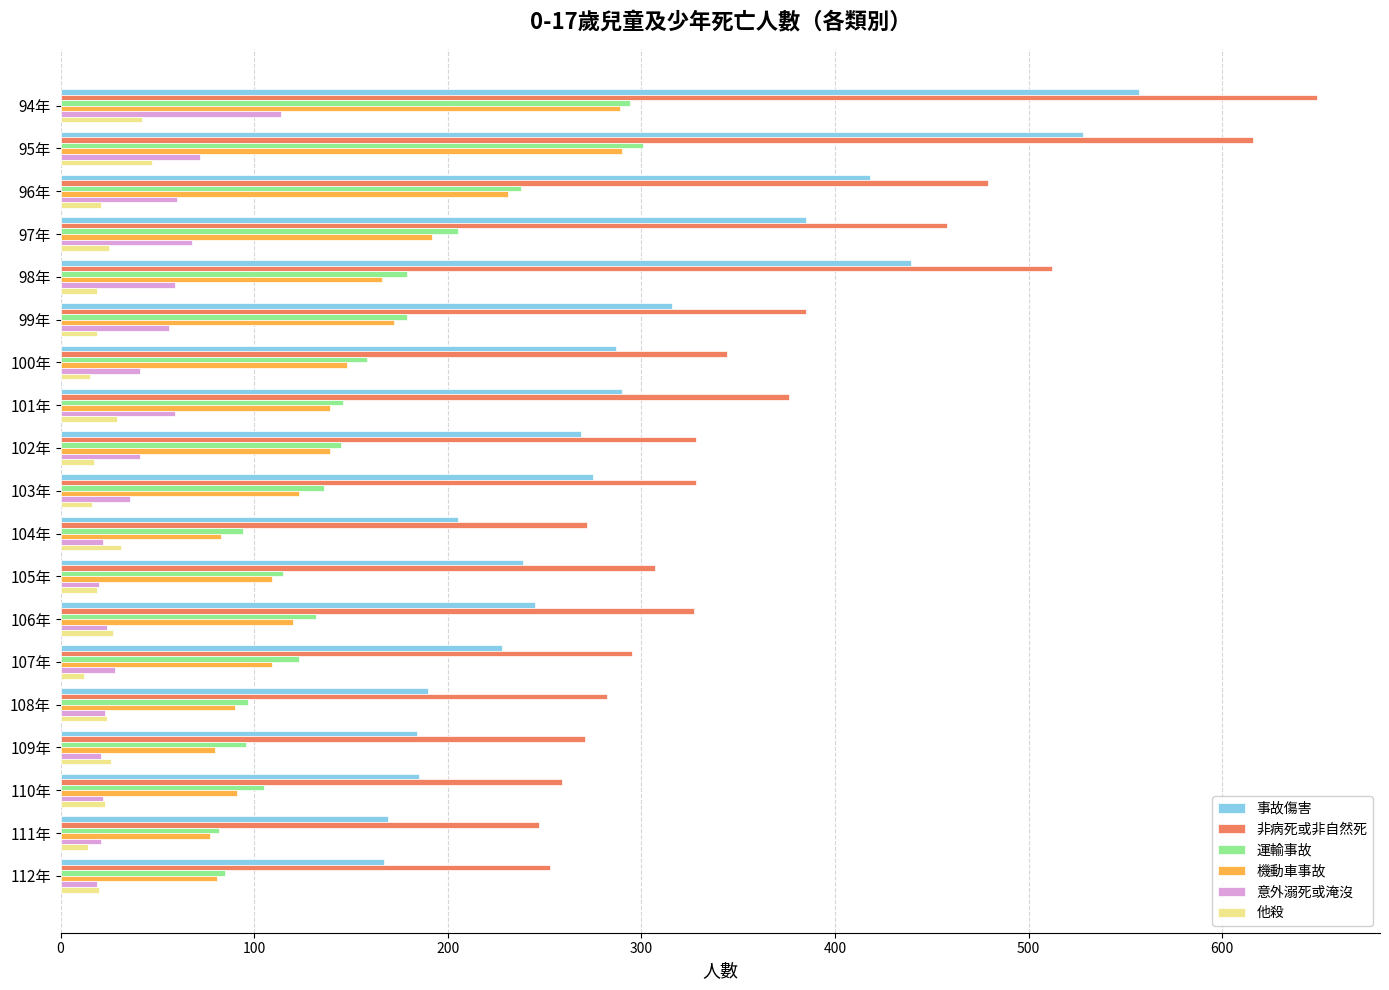

At which category is the sum across all series the highest?

94年